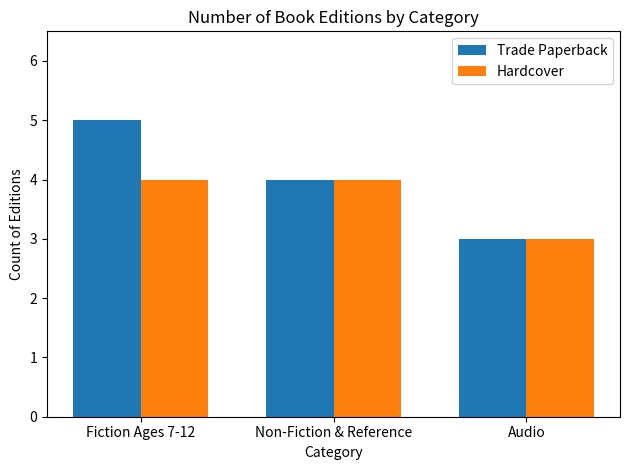

What are all the series names shown in the legend?

Trade Paperback, Hardcover